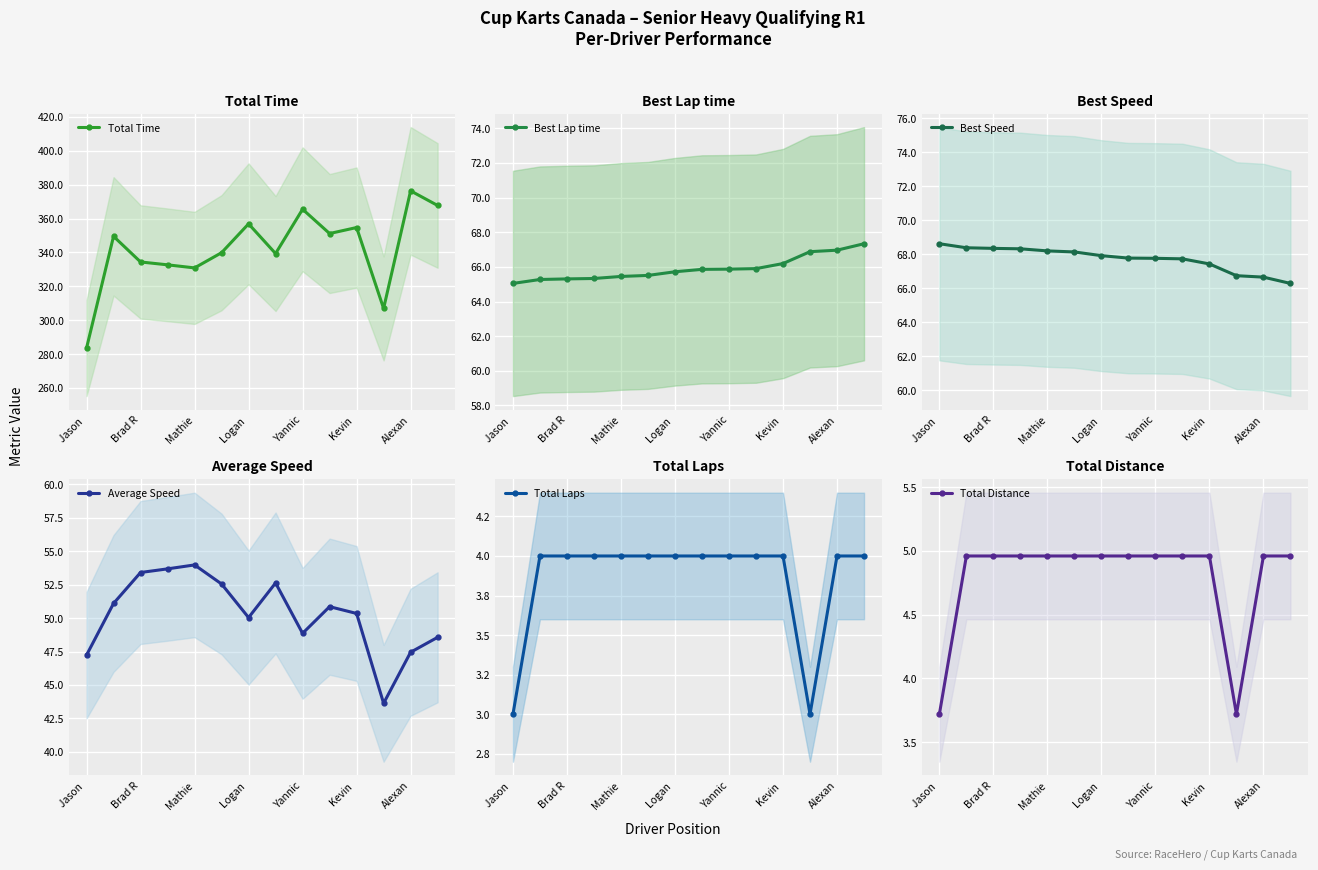

True or false: Average Speed has a value of 54.0 at Mathie.

True